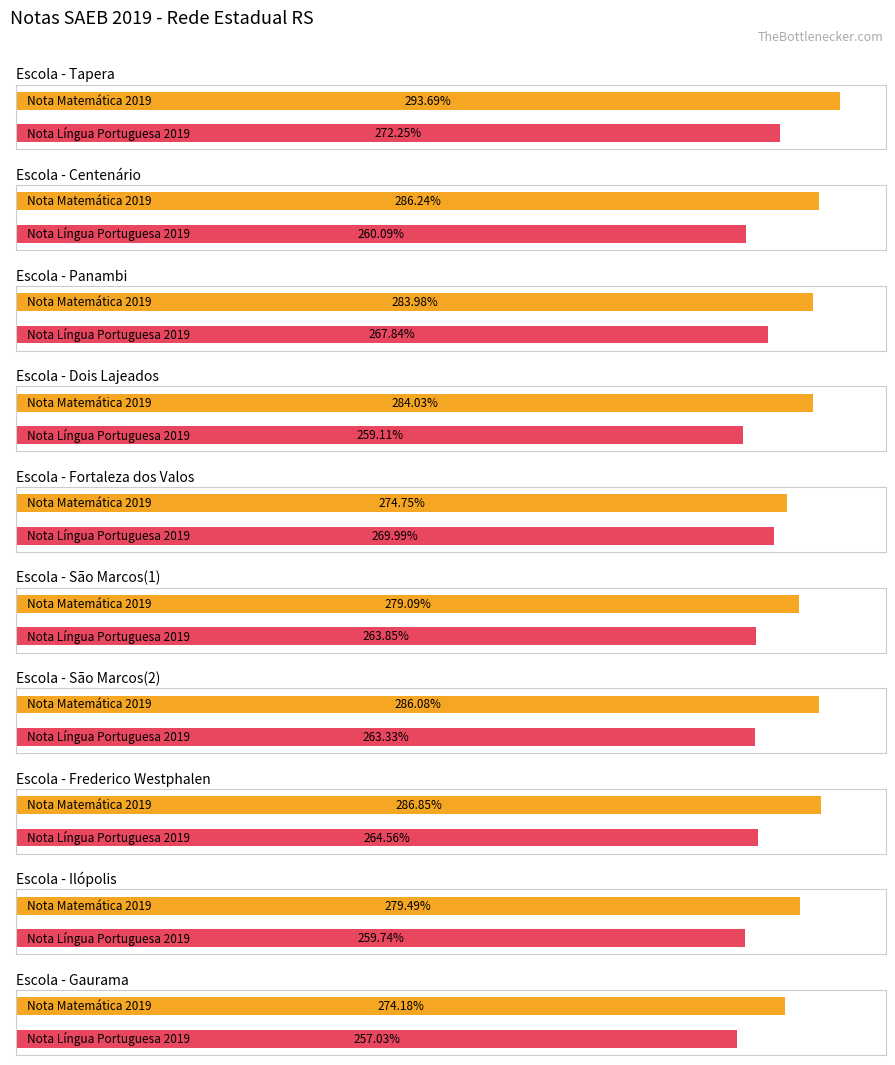

How many values in the VL_NOTA_PORTUGUES_2019 series are below 263?

4